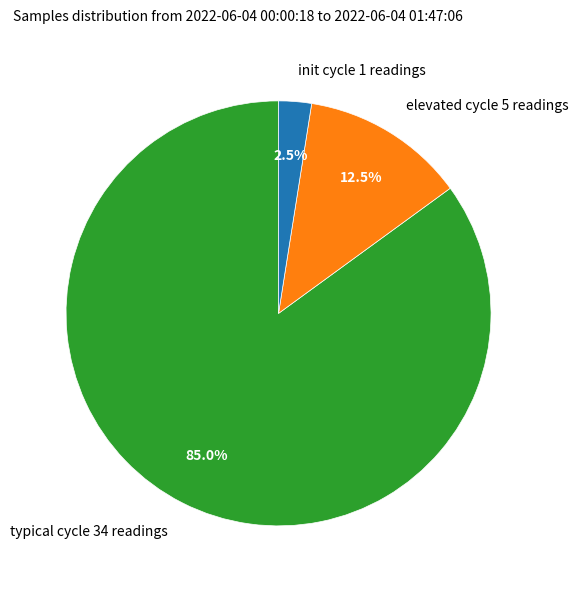

To the nearest percent, what is the average slice percentage?

33%